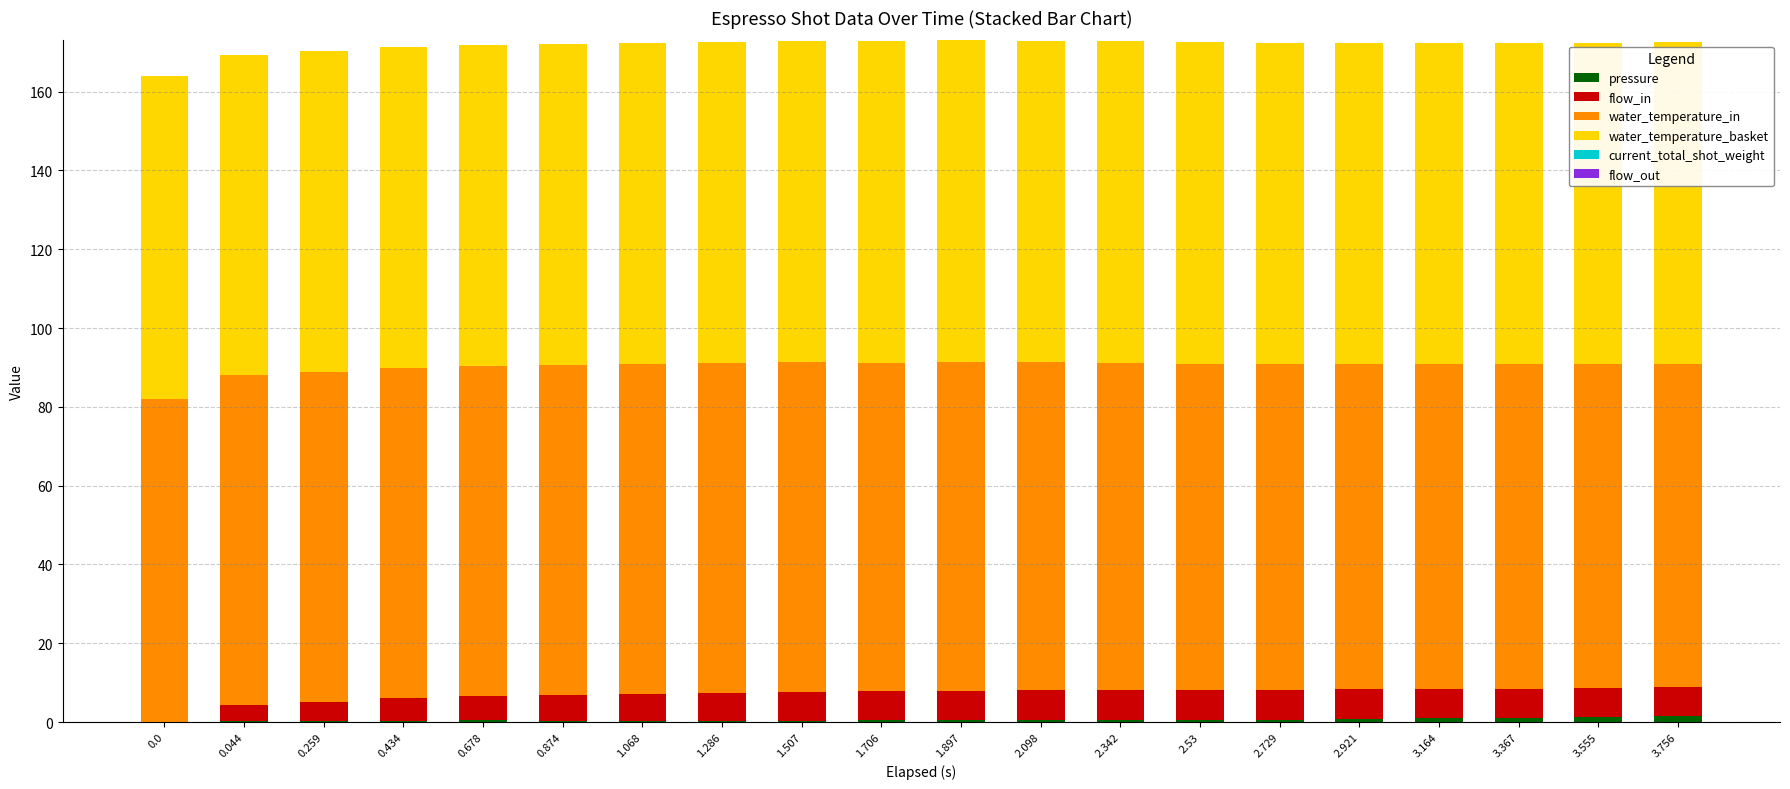

Which series has the widest spread of values?

flow_in